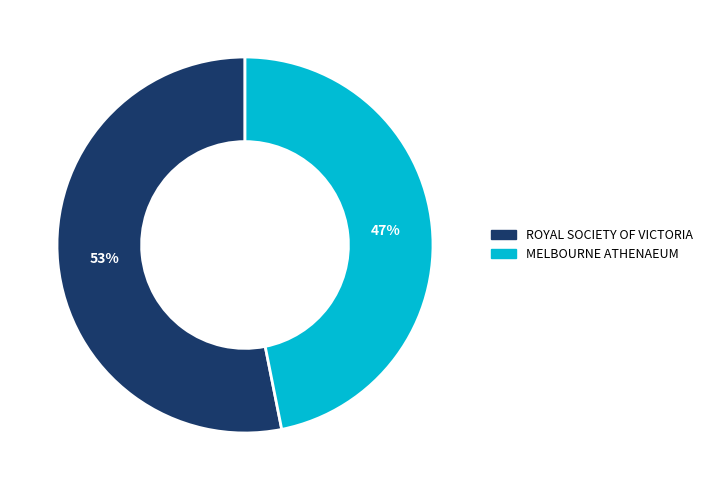

Combined, do MELBOURNE ATHENAEUM and ROYAL SOCIETY OF VICTORIA account for over 50%?

Yes